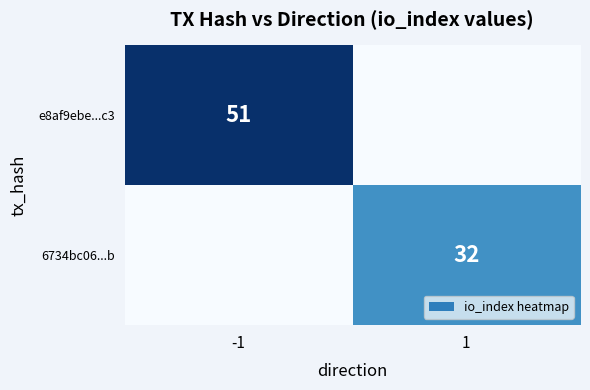

How many categories are shown in the chart?

2